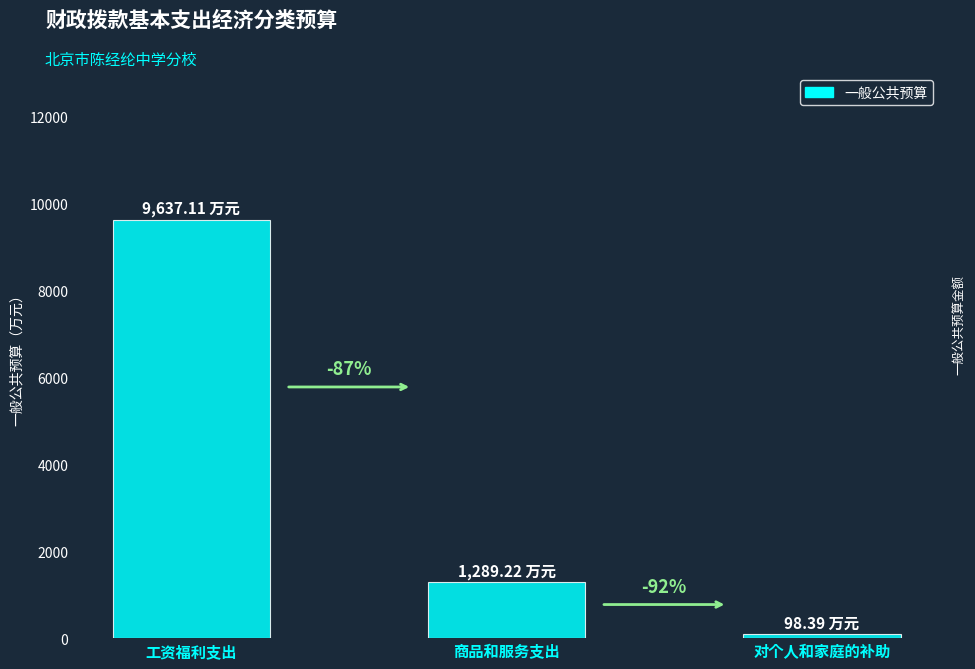

What is the greatest value displayed?

9637.1